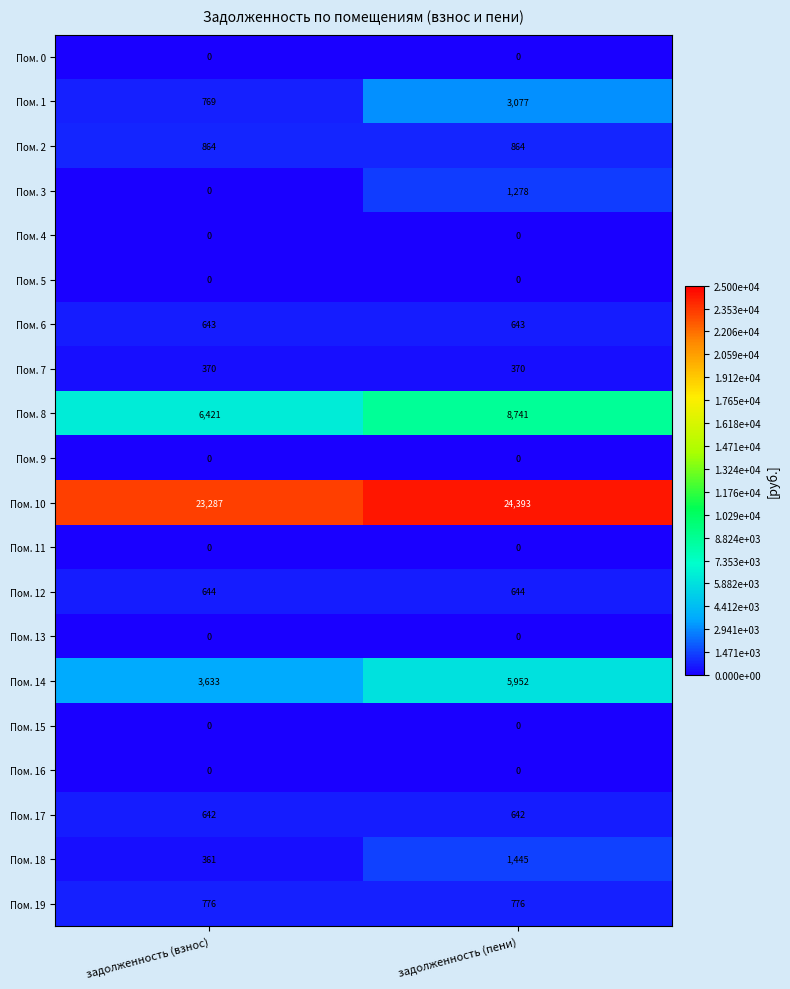

At which category is the sum across all series the highest?

задолженность (пени)